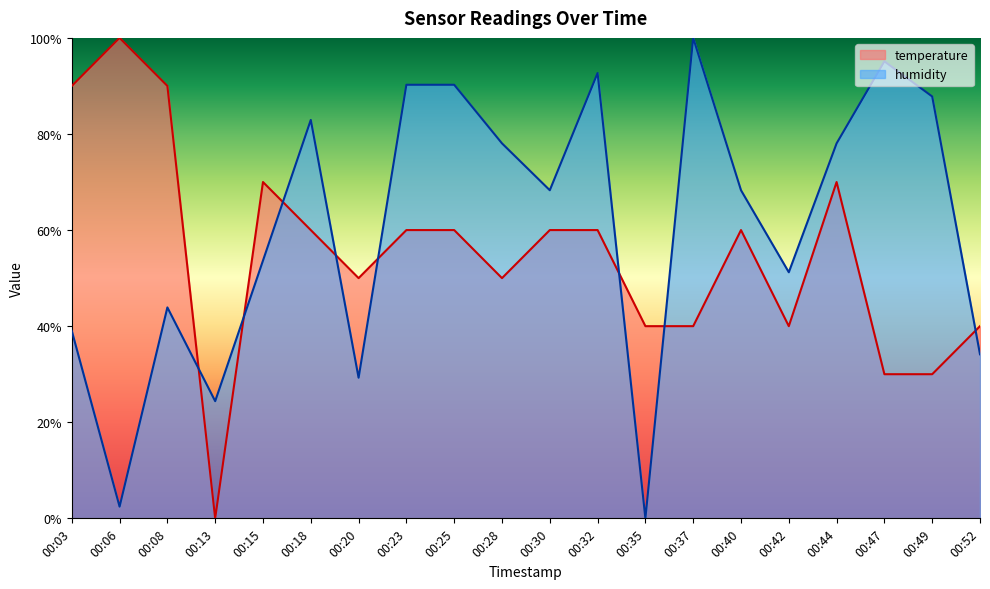

Reading left to right, extract all data points from this chart.

temperature: 00:03=0.9	00:06=1.0	00:08=0.9	00:13=0.0	00:15=0.7	00:18=0.6	00:20=0.5	00:23=0.6	00:25=0.6	00:28=0.5	00:30=0.6	00:32=0.6	00:35=0.4	00:37=0.4	00:40=0.6	00:42=0.4	00:44=0.7	00:47=0.3	00:49=0.3	00:52=0.4
humidity: 00:03=0.4	00:06=0.0	00:08=0.4	00:13=0.2	00:15=0.5	00:18=0.8	00:20=0.3	00:23=0.9	00:25=0.9	00:28=0.8	00:30=0.7	00:32=0.9	00:35=0.0	00:37=1.0	00:40=0.7	00:42=0.5	00:44=0.8	00:47=1.0	00:49=0.9	00:52=0.3